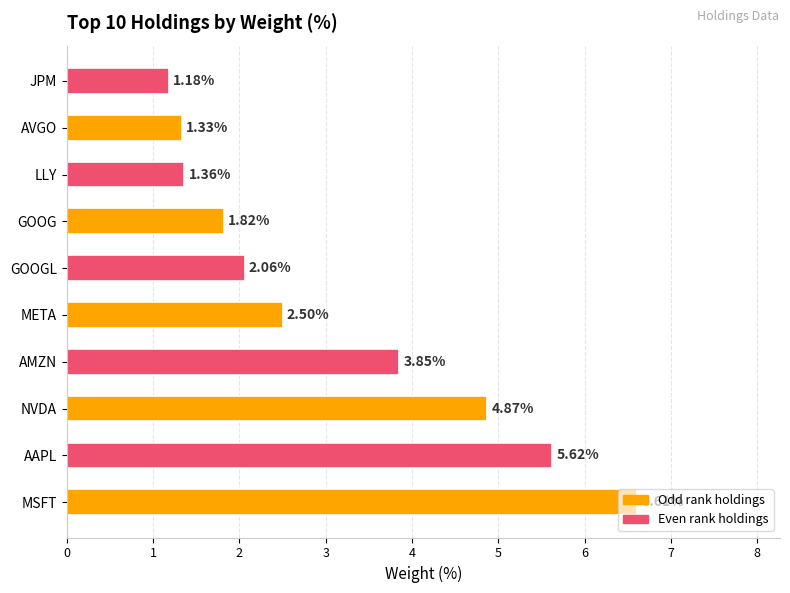

Where does the data first go above 2?

MSFT